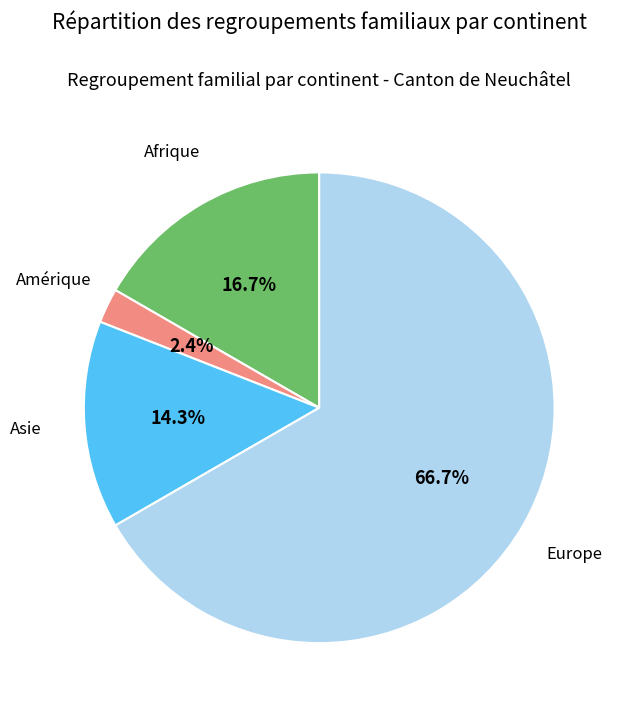

How many segments does this pie chart have?

4